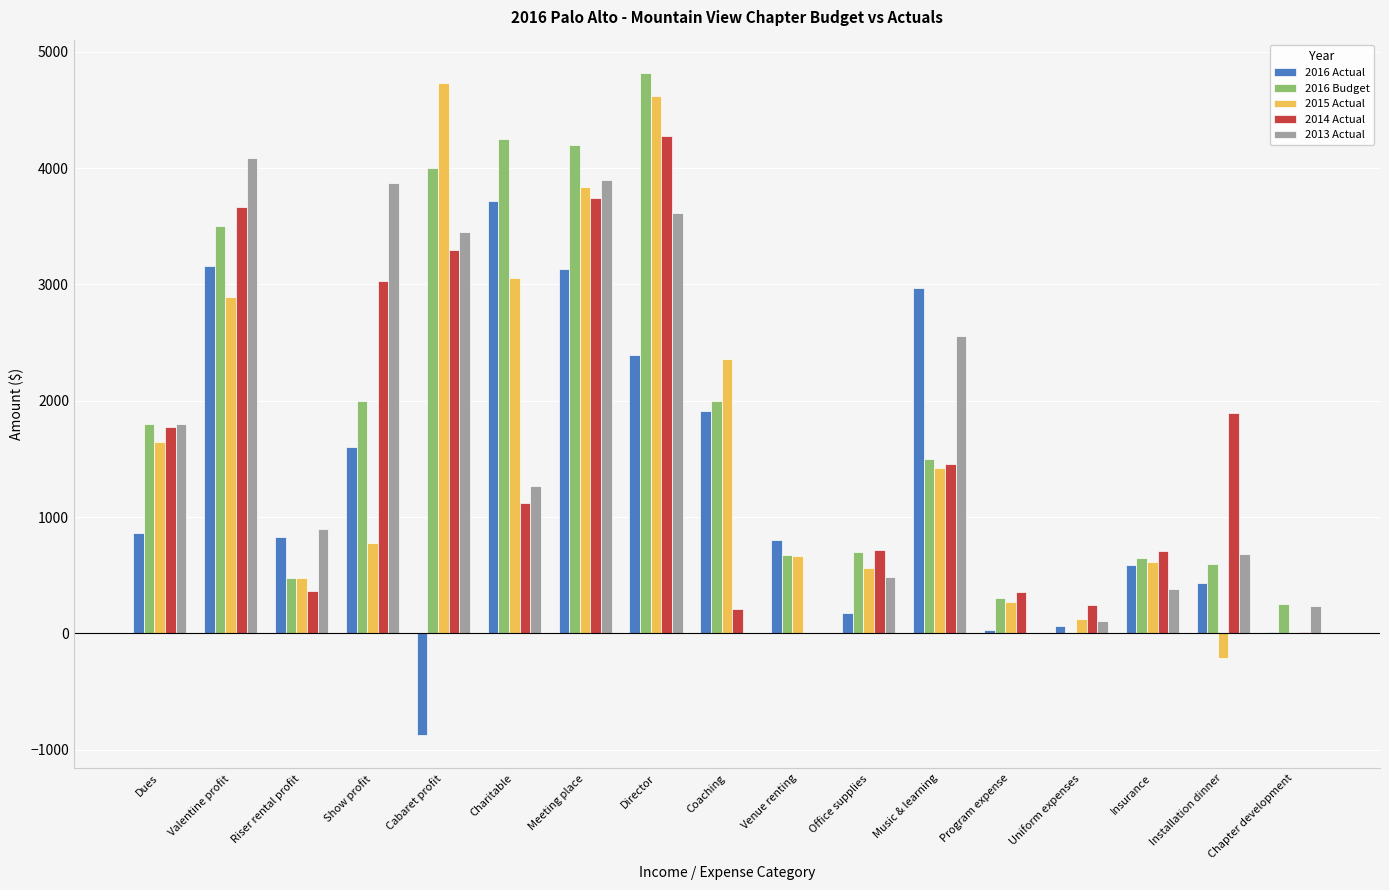

What is the sum of the 2014 Actual values at Director and Show profit?

7303